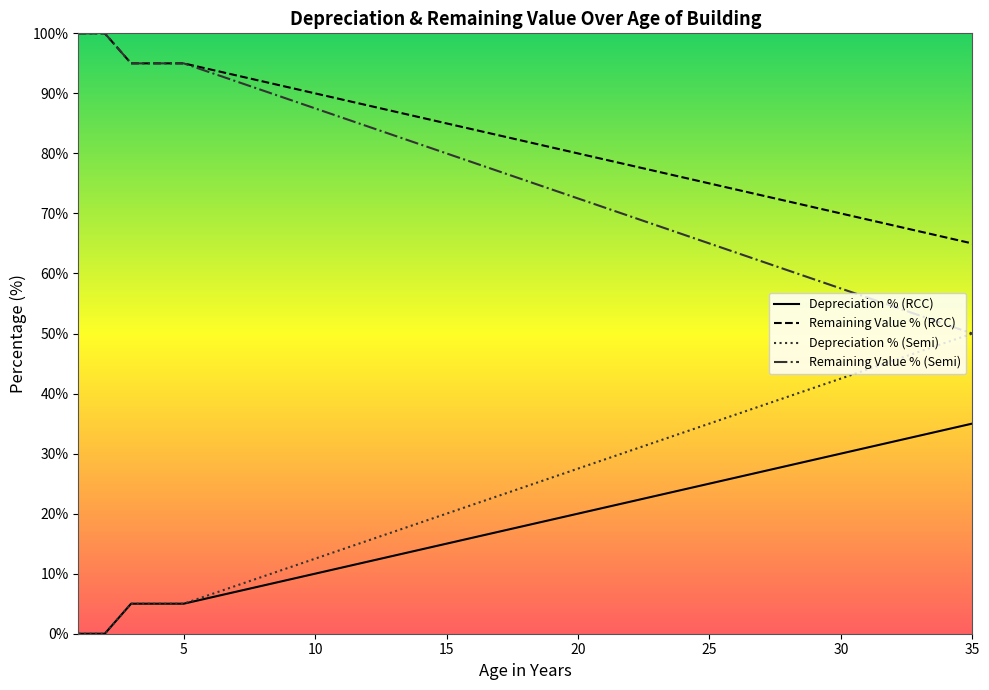

Does the chart display data point markers on the line(s)?

No